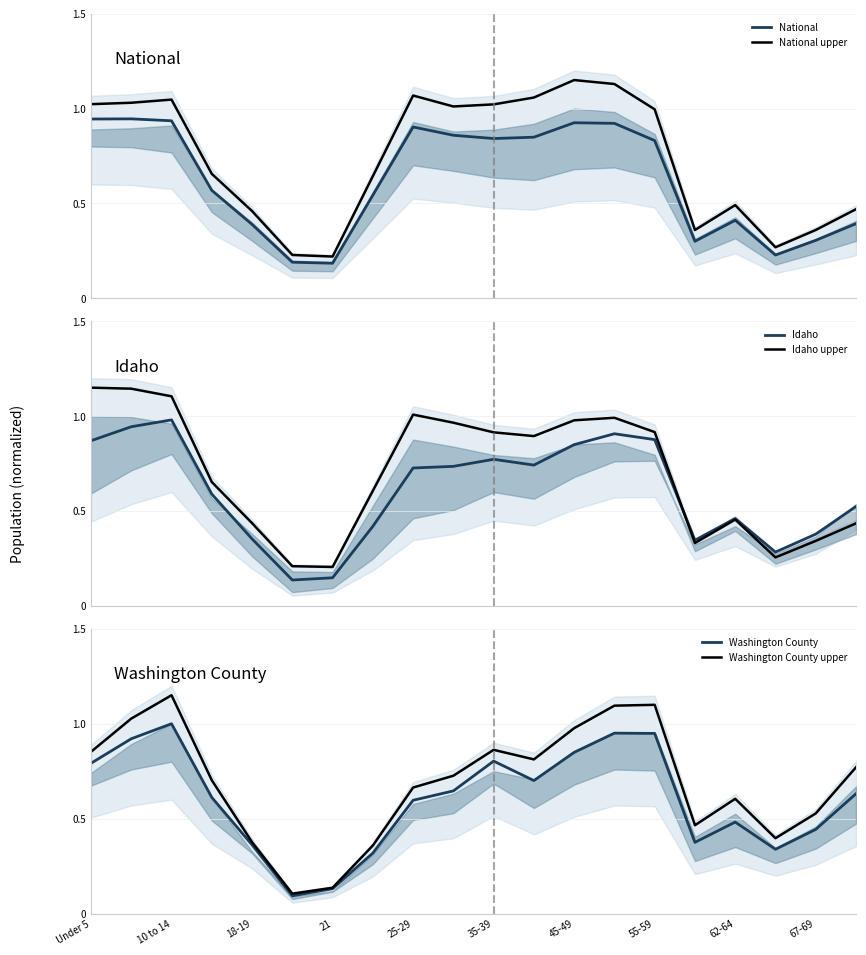

True or false: National and National upper intersect in this chart.

False